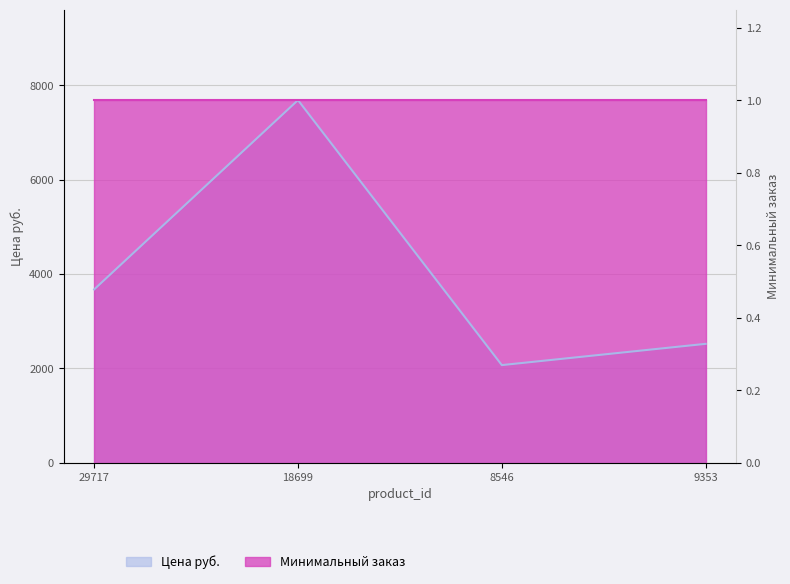

Is it true that the value at 8546 is 2067.0?

True